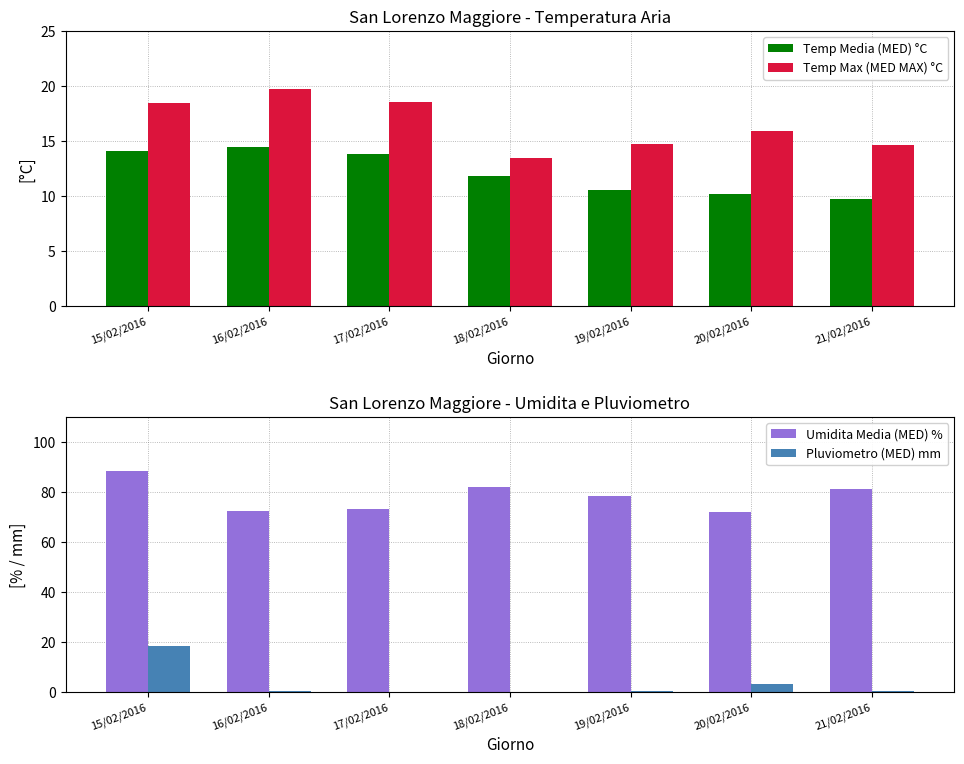

What is the label of the 5th bar from the right?

17/02/2016